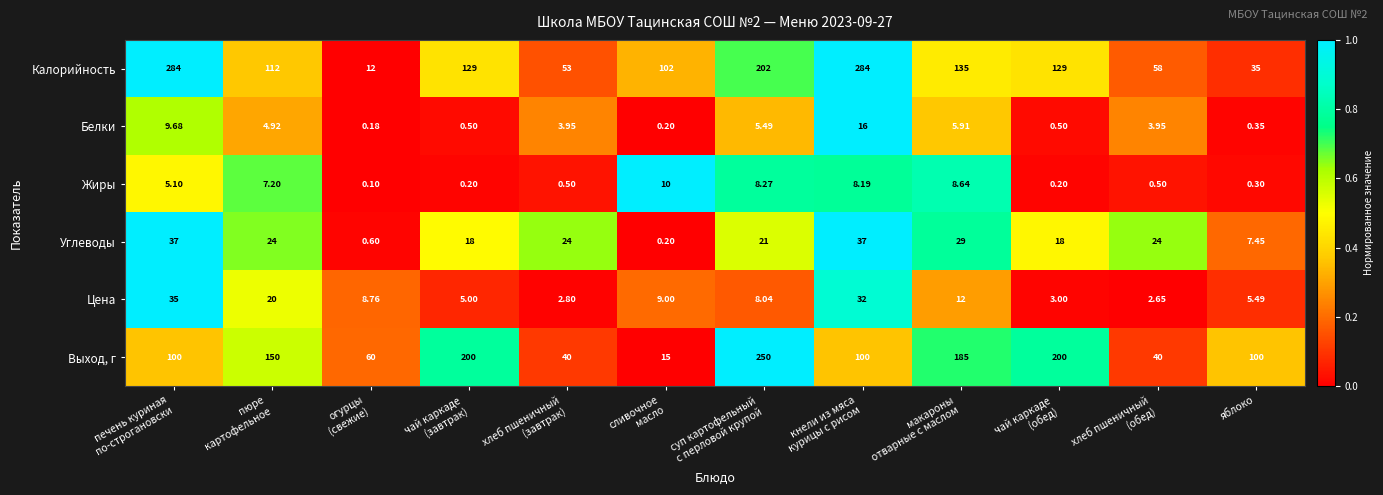

Which series has the largest total across all categories?

Калорийность